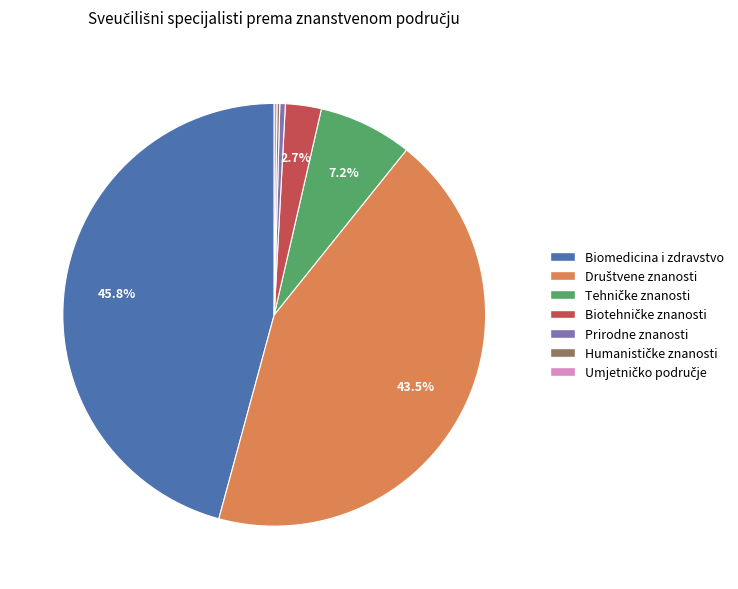

What is the largest slice in the pie chart?

Biomedicina i zdravstvo